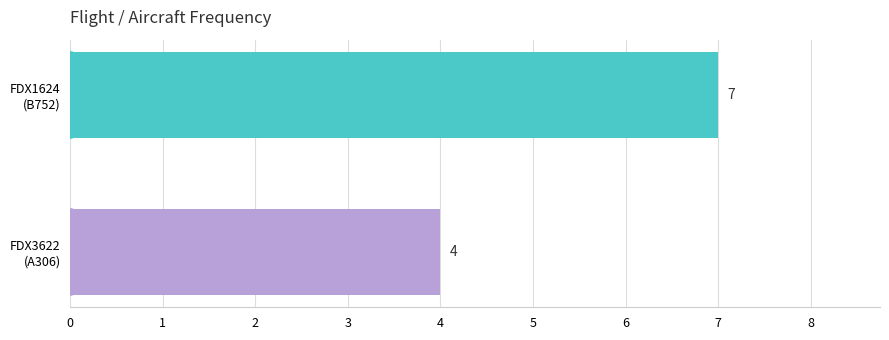

What is the difference between the maximum and minimum values?

3